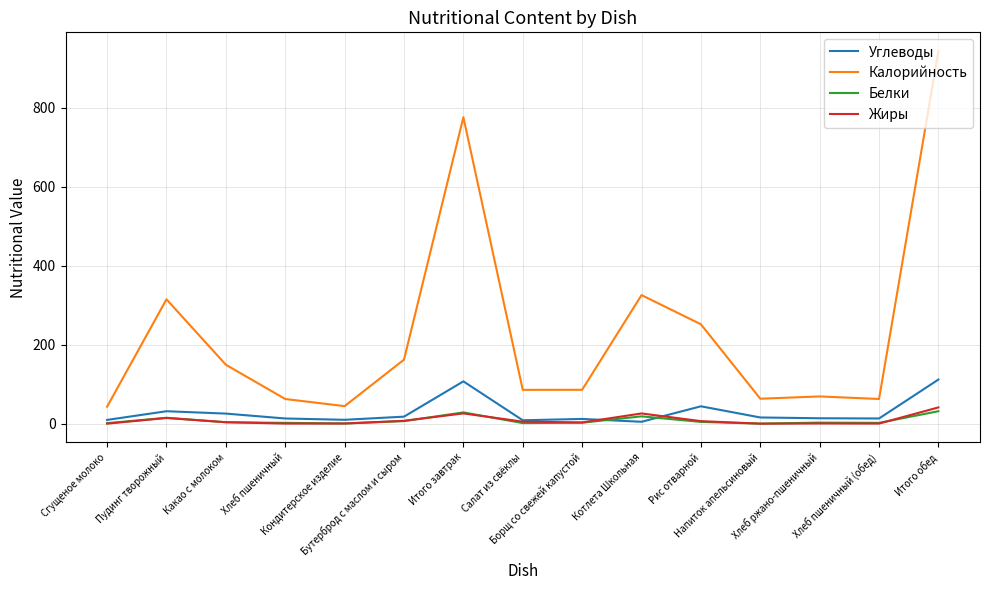

Which series has the largest range (max minus min)?

Калорийность